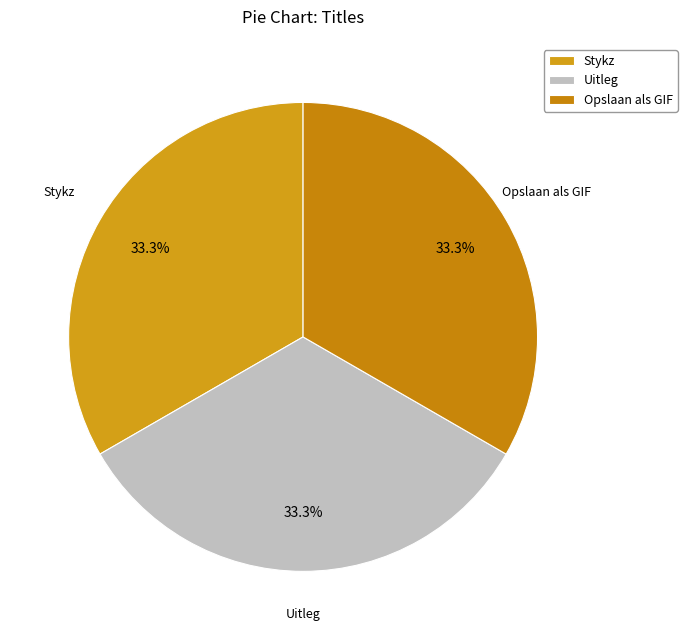

Is there any slice that represents more than half of the pie?

No